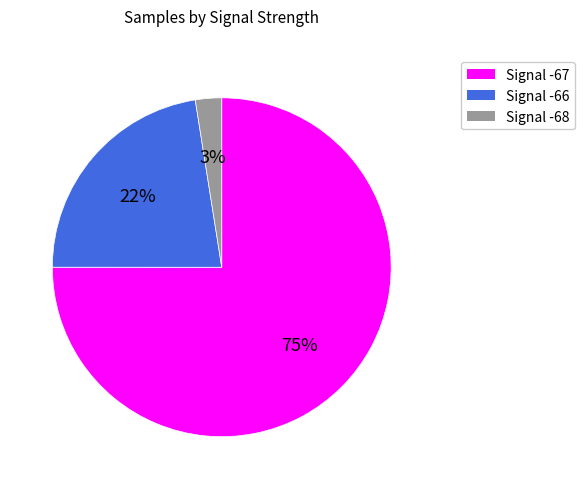

How many segments does this pie chart have?

3